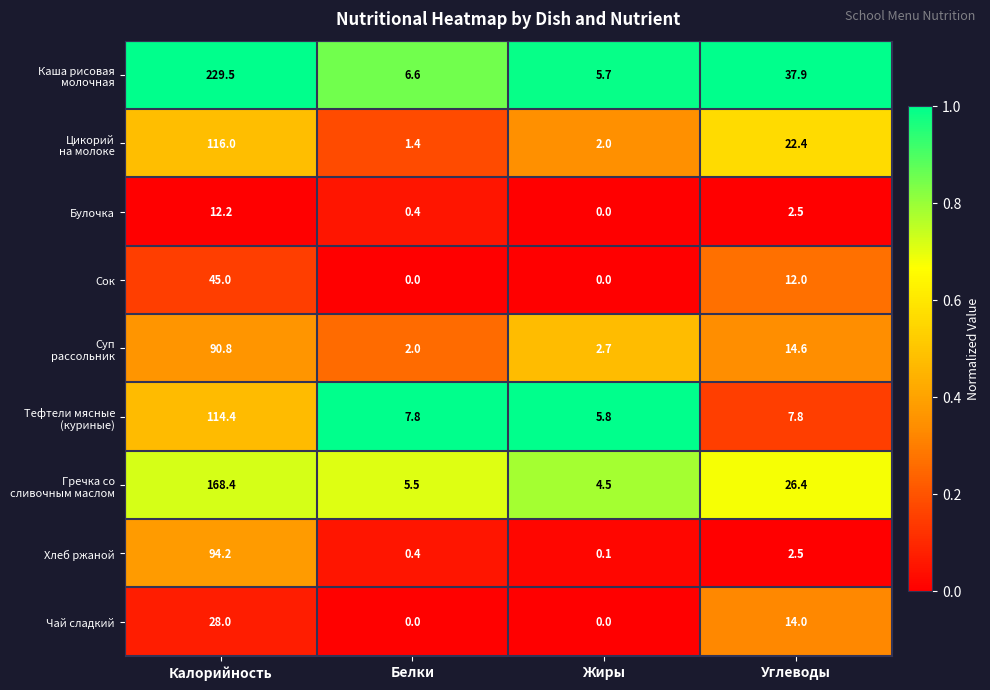

The Булочка series shows 0.4 at Белки. True or false?

True